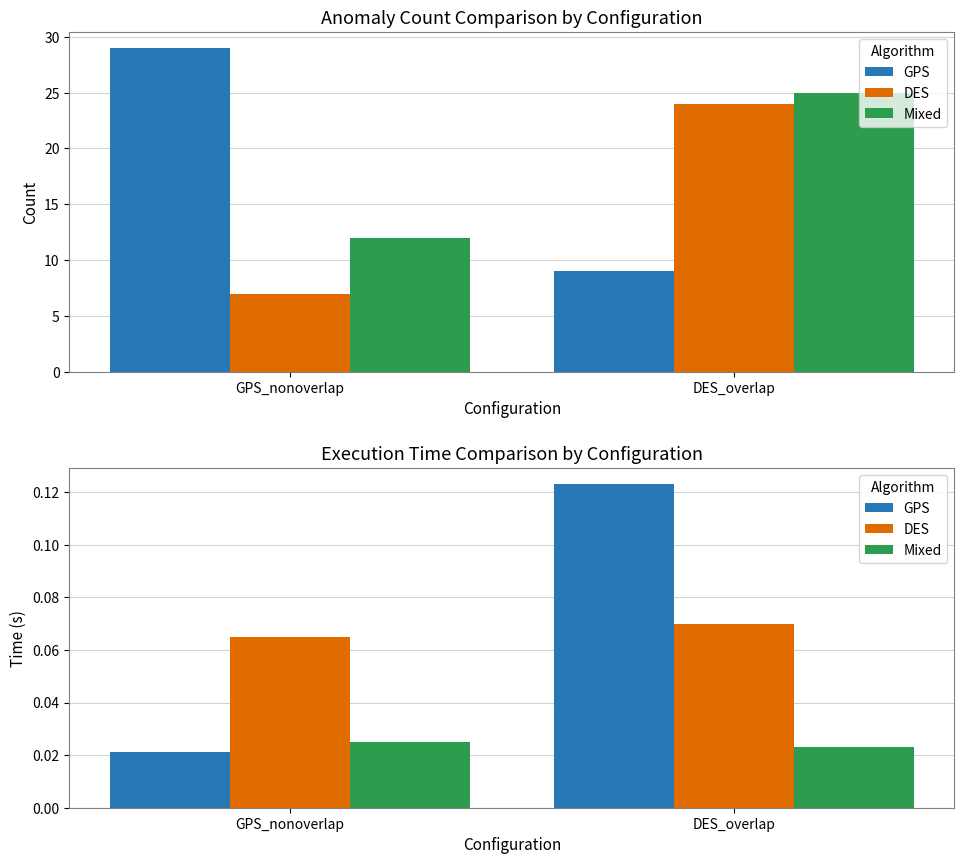

What position from the left is GPS_nonoverlap?

1